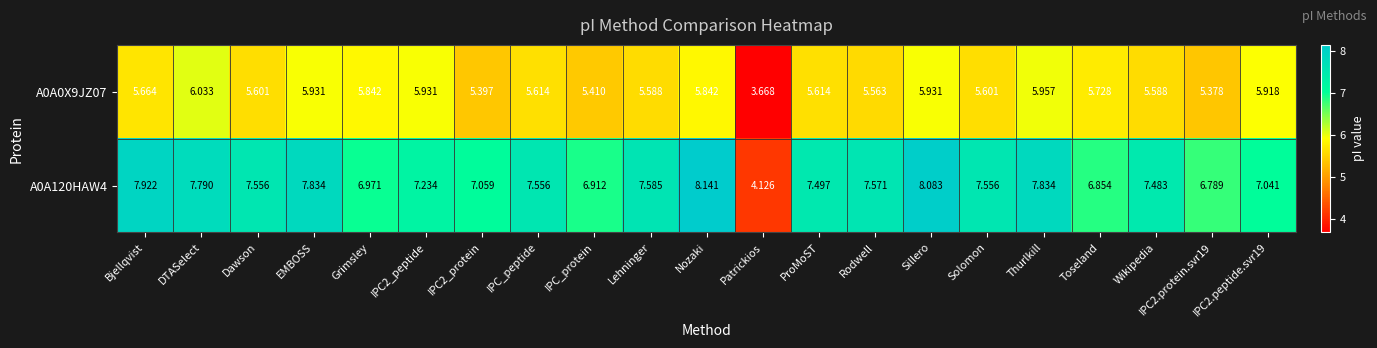

Is the value of A0A0X9JZ07 at IPC_protein greater than the value of A0A120HAW4 at IPC_peptide?

No